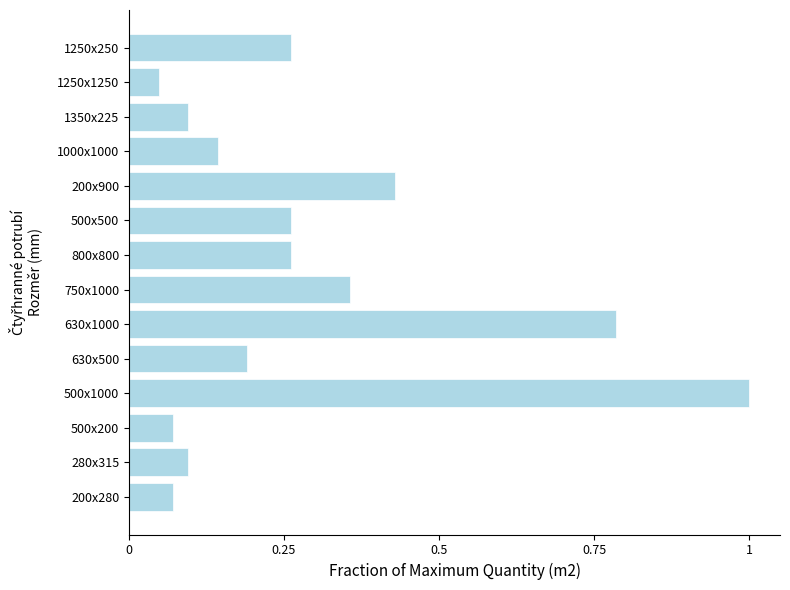

What is the change in value from 1350x225 to 1250x250?

+0.2